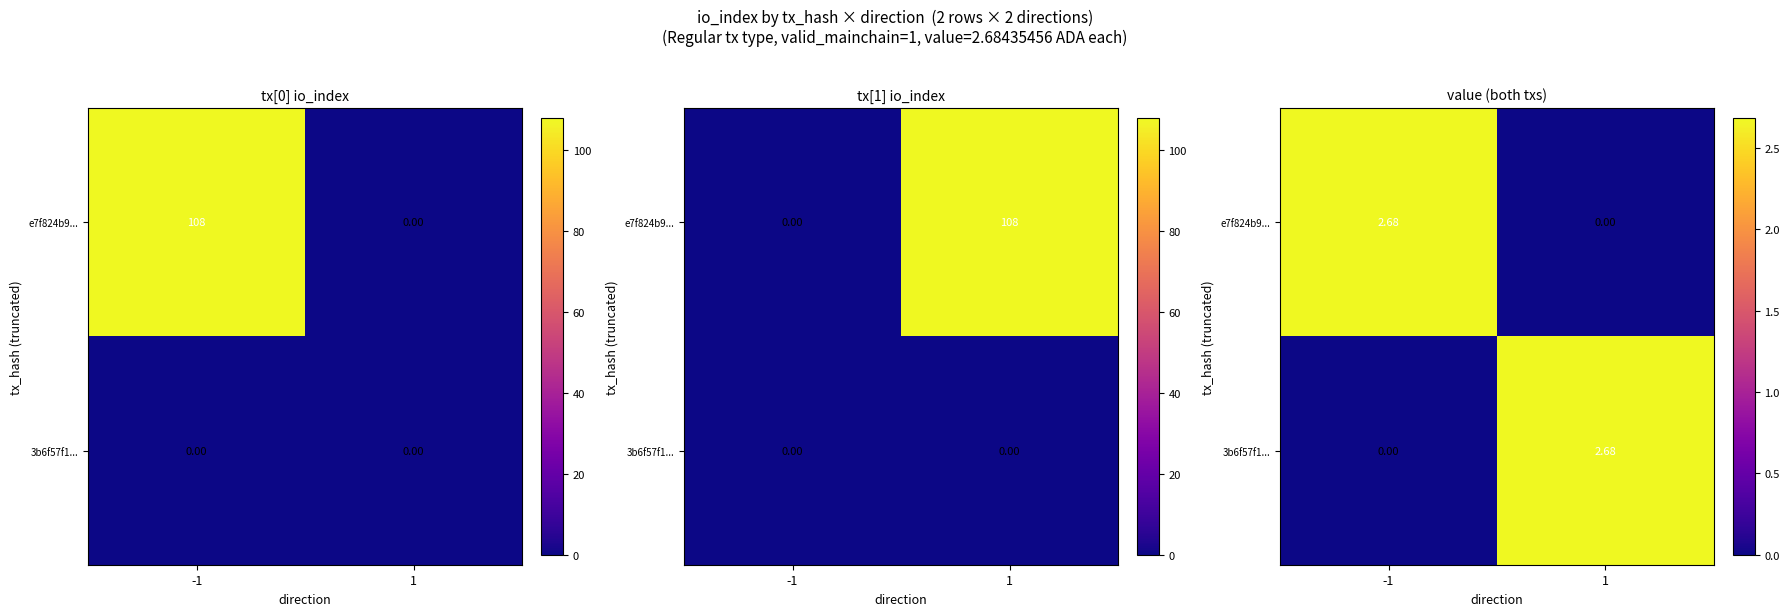

What is the difference between the e7f824b9... values at -1 and 1?

2.7